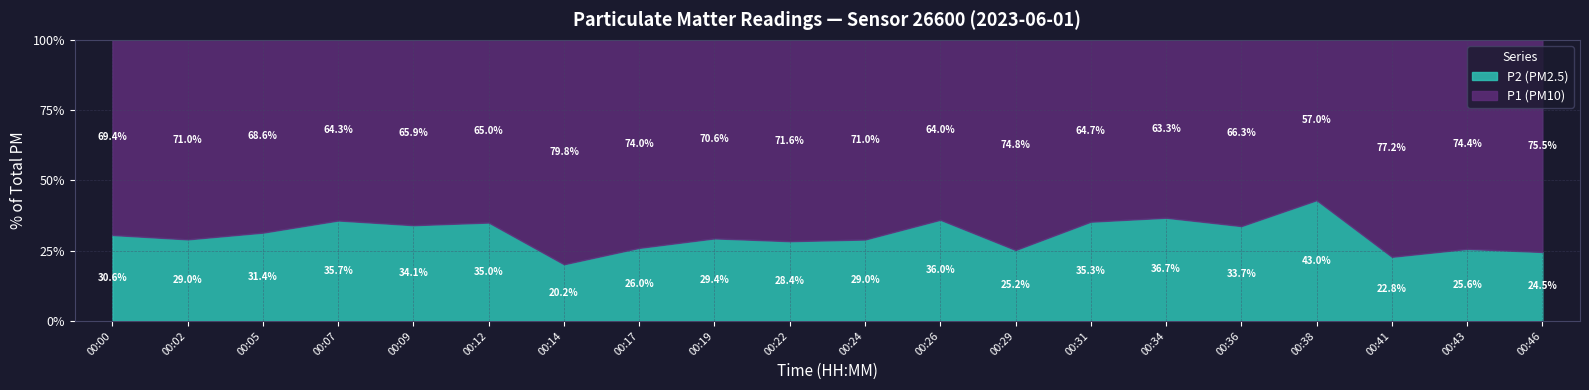

What is the difference between the P2 (PM2.5) values at 00:26 and 00:02?

7.0